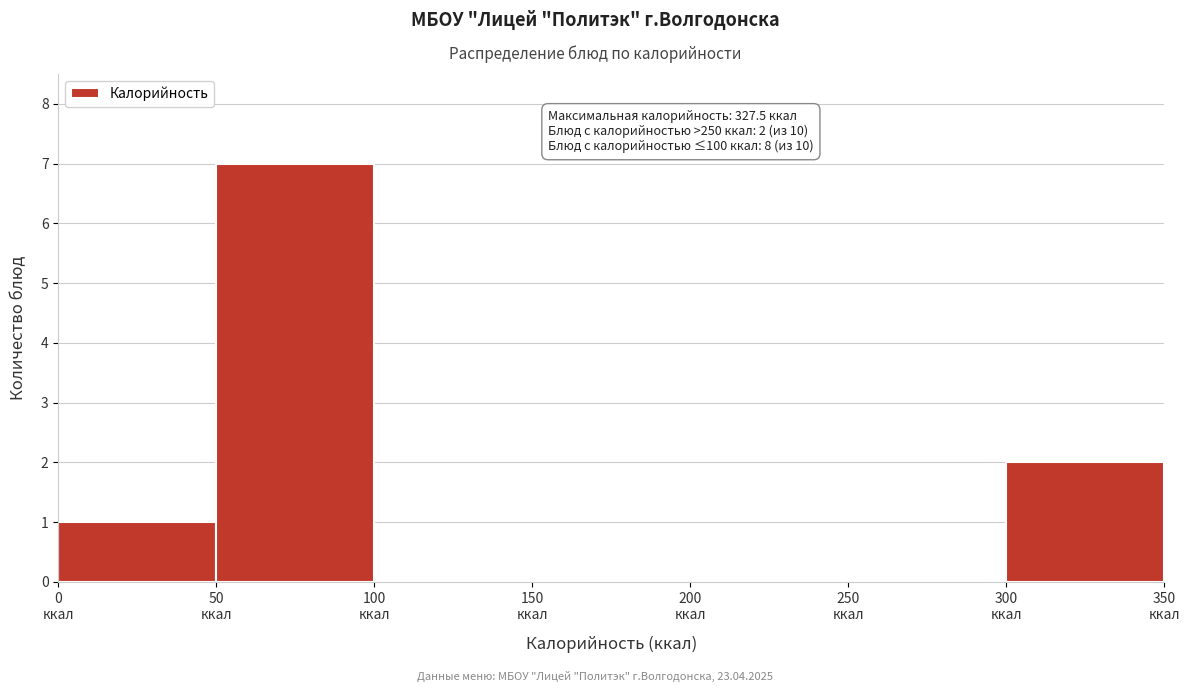

Over which range of the x-axis is the bar tallest?

50 to 100